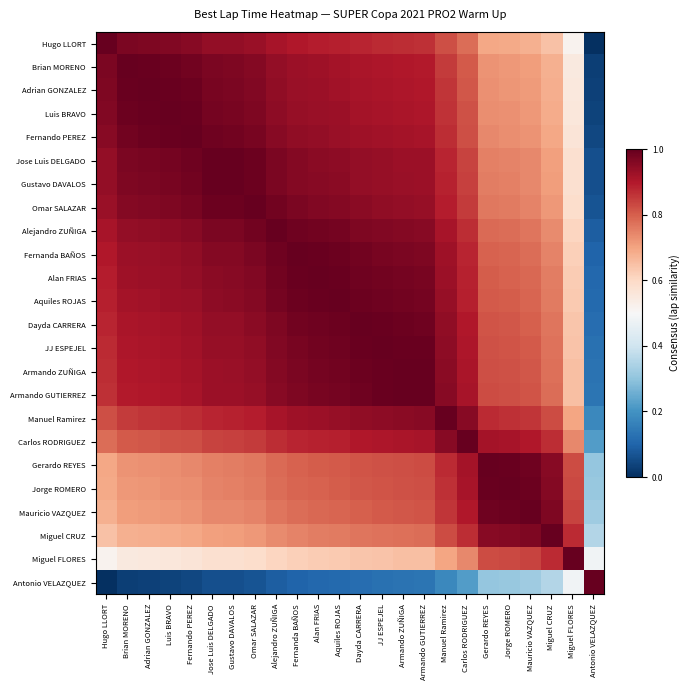

Which has a higher value, Jorge ROMERO or Fernanda BAÑOS?

Fernanda BAÑOS